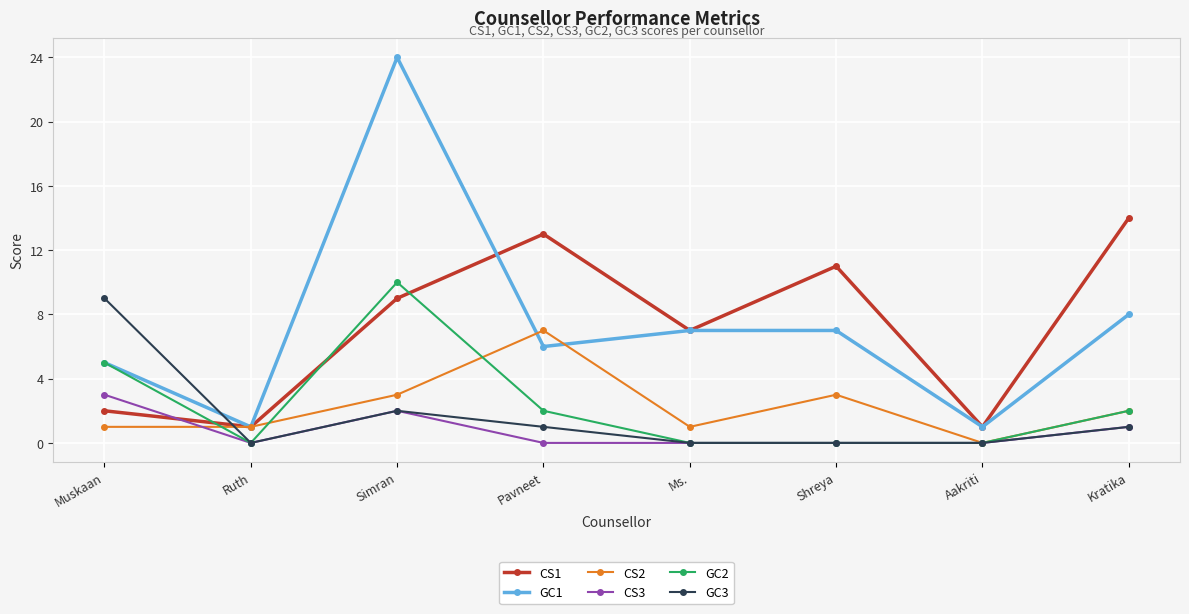

What is the label of the 7th point from the right?

Ruth